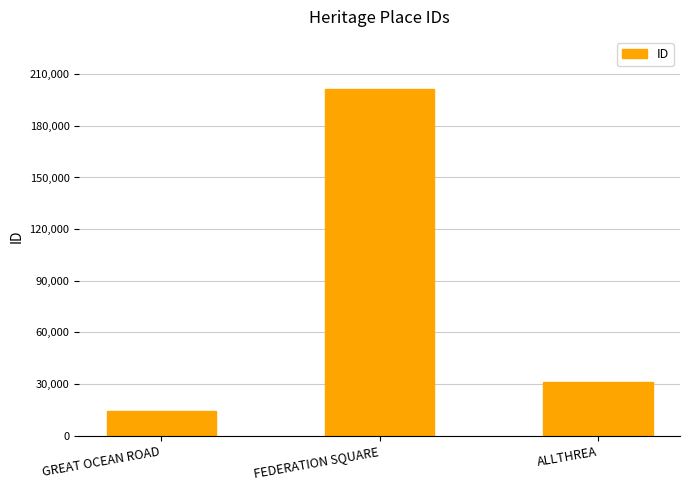

Approximately how many times larger is the value at ALLTHREA compared to FEDERATION SQUARE?

0.2